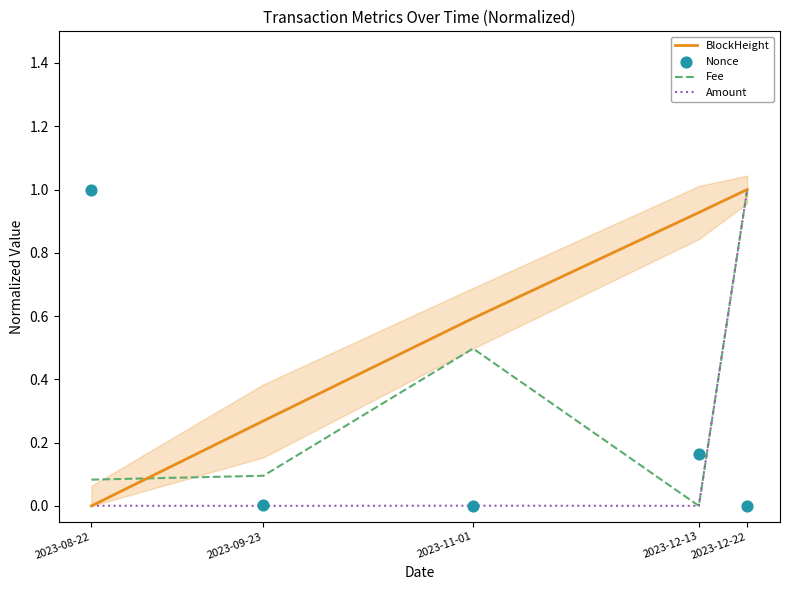

At how many categories does at least one series exceed 0?

5